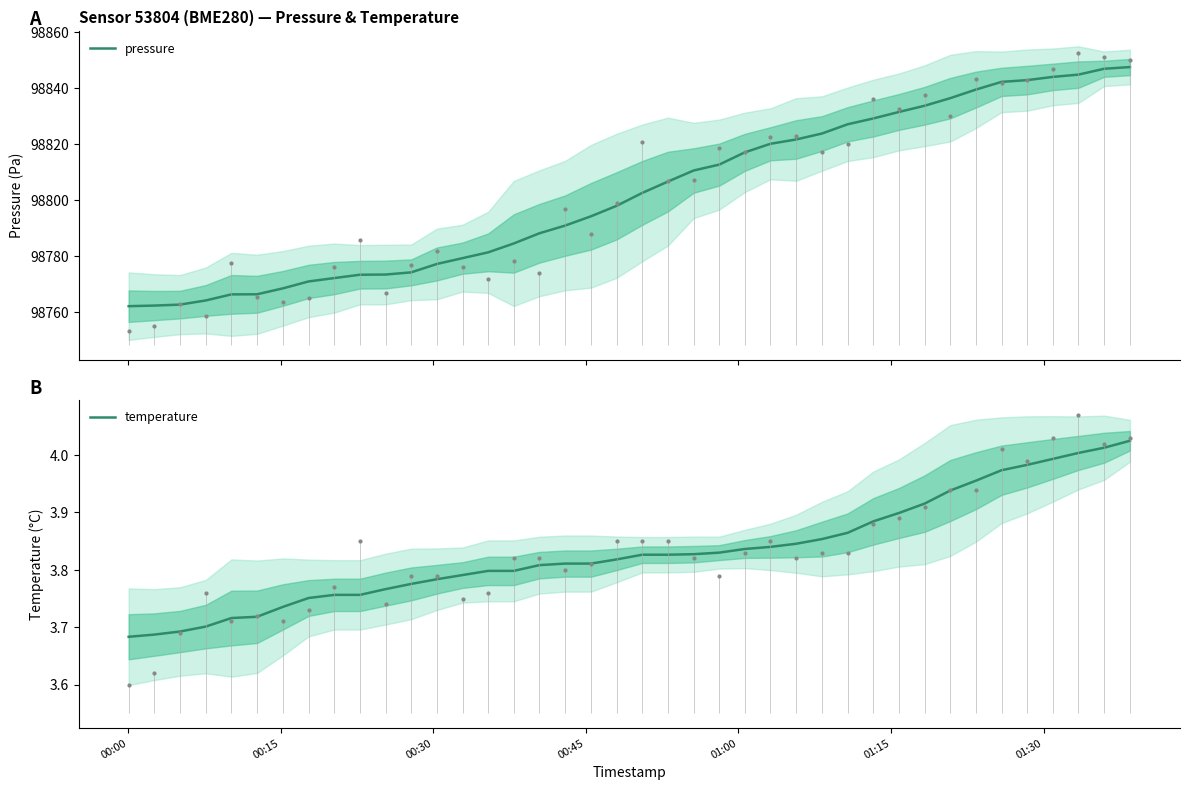

Is the value of pressure at 23 greater than the value of temperature at 9?

Yes